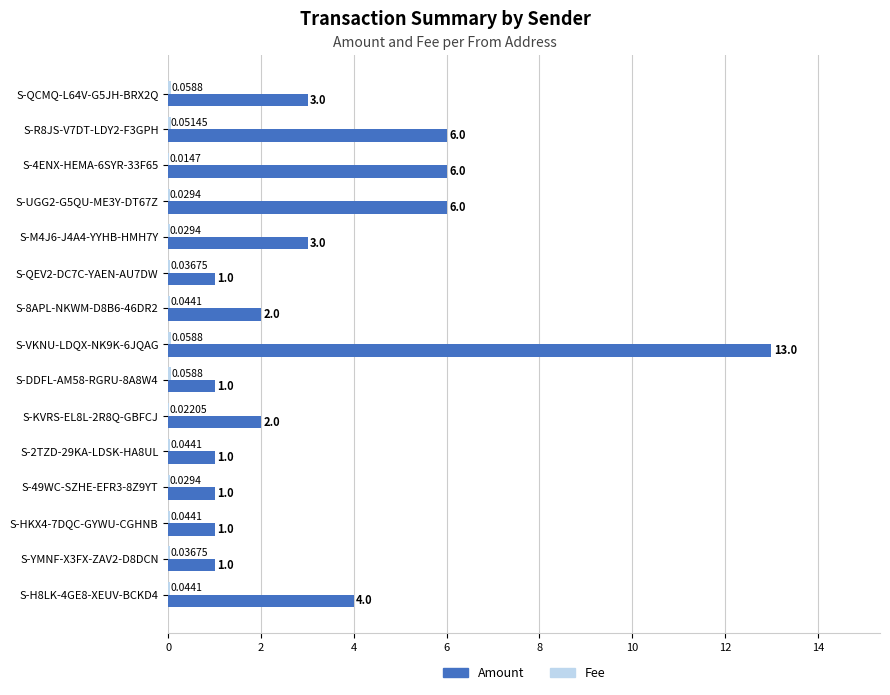

Which series changed the most between S-M4J6-J4A4-YYHB-HMH7Y and S-YMNF-X3FX-ZAV2-D8DCN?

Amount